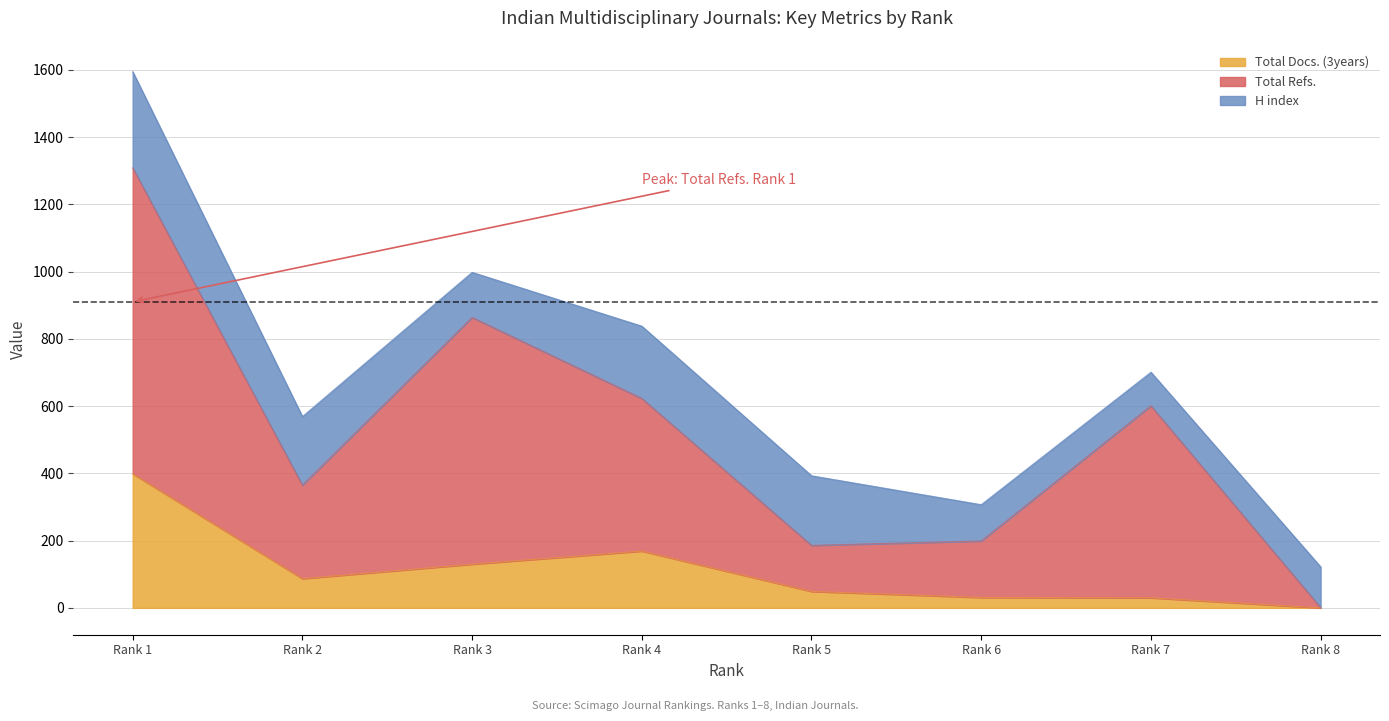

Which series has the widest spread of values?

Total Refs.